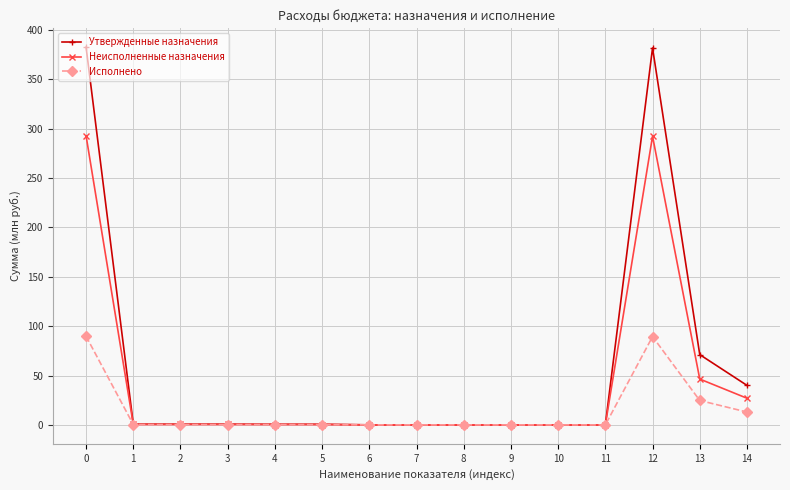

The Исполнено series shows 44.3 at 10. True or false?

False